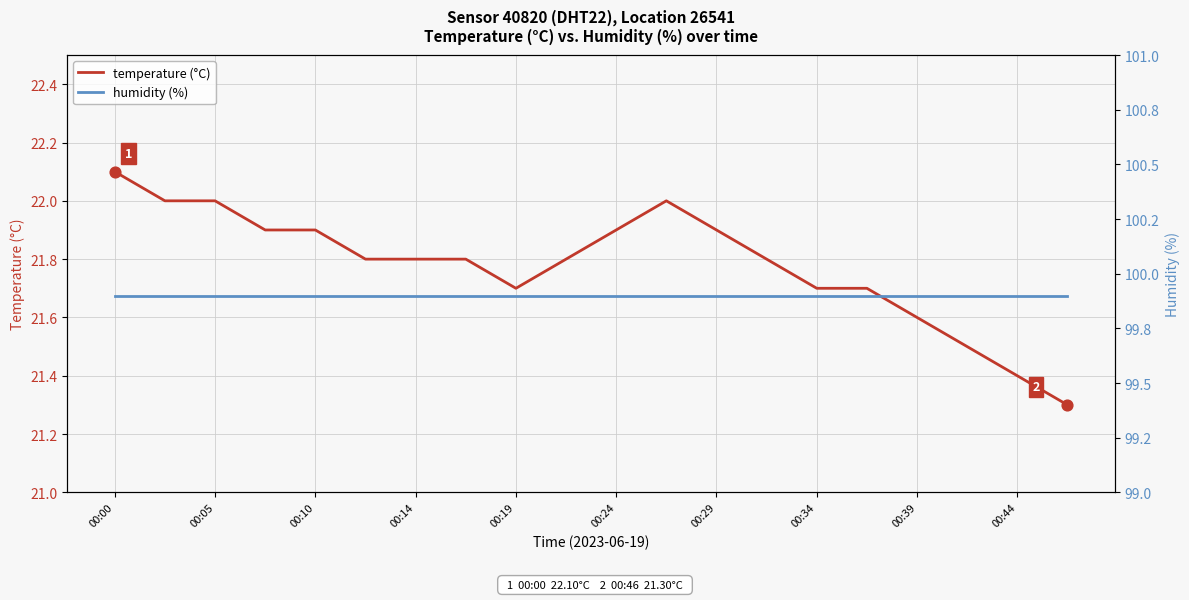

Which series reaches the minimum Y coordinate?

temperature (°C)